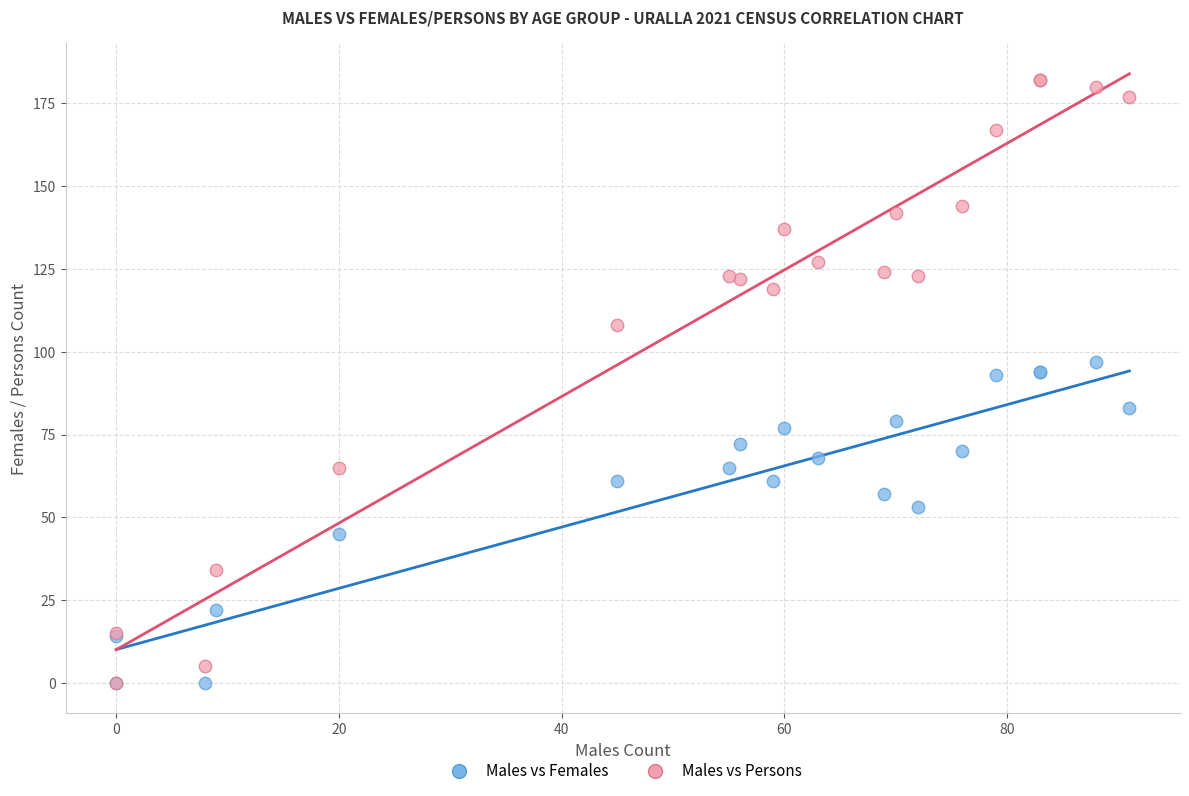

What are all the series names shown in the legend?

Males vs Females, Males vs Persons